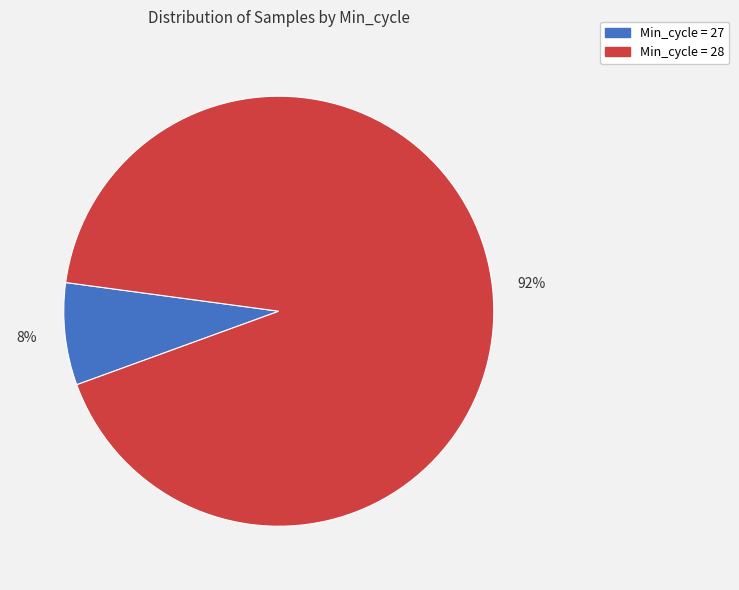

Is there a majority slice in this chart?

Yes